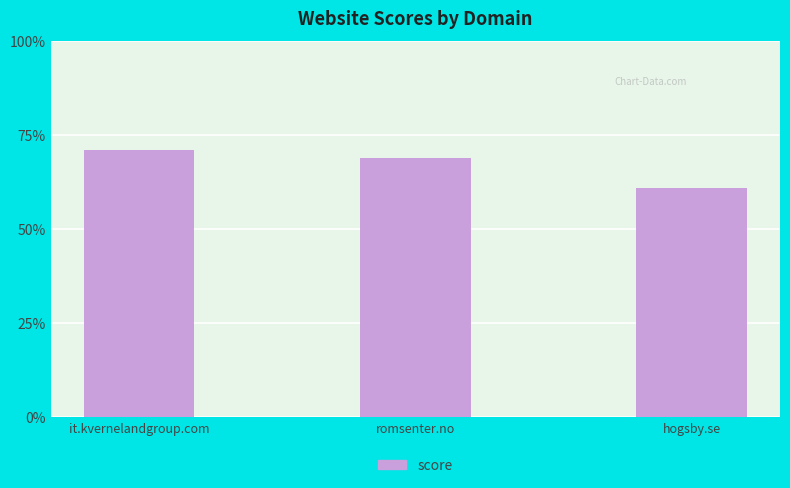

Approximately how many times larger is the value at hogsby.se compared to romsenter.no?

0.9